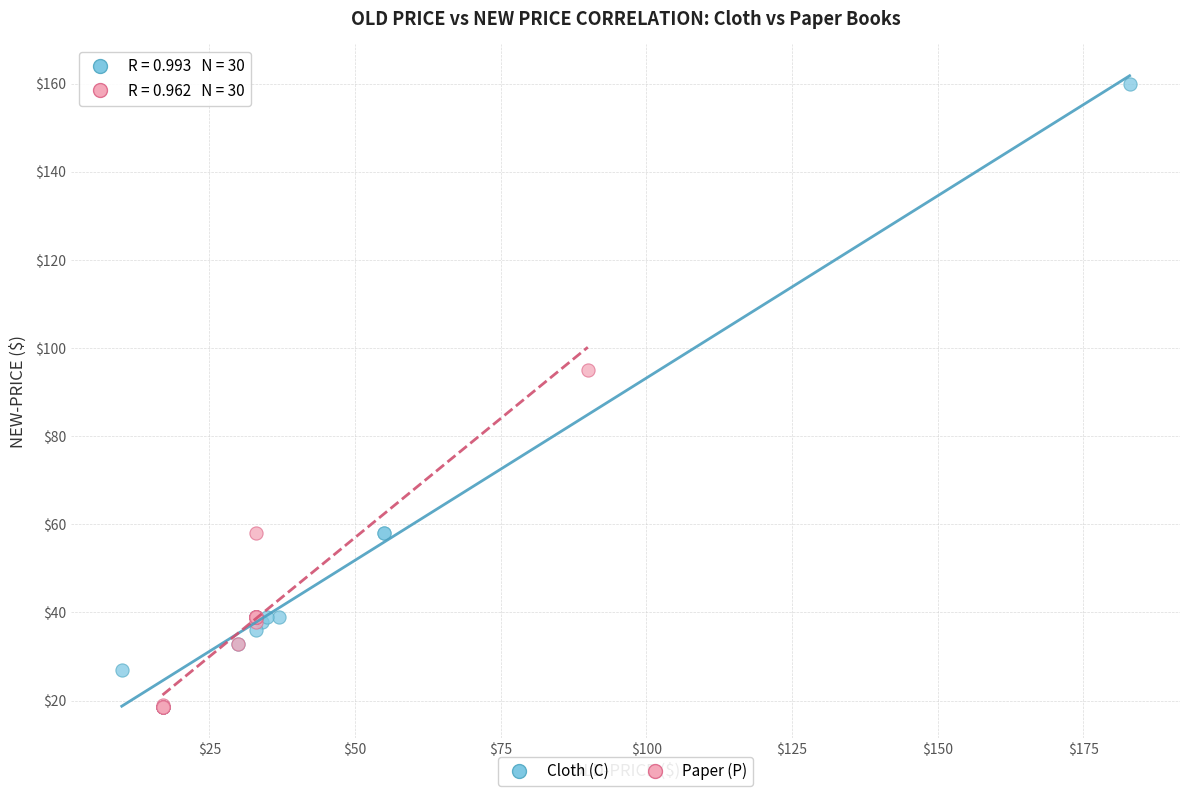

Which series contains the highest Y value?

Cloth (C)